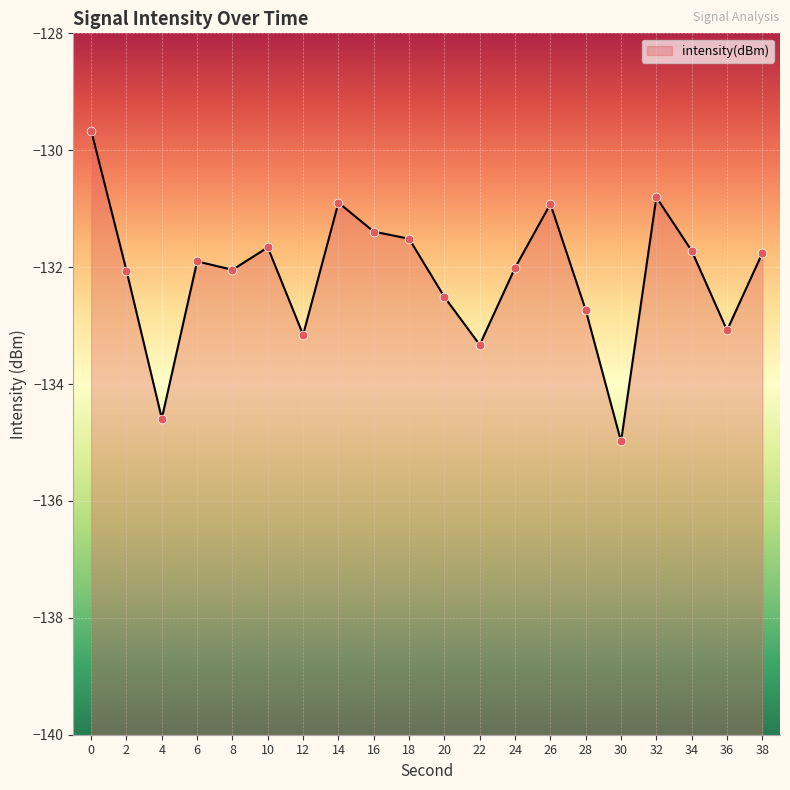

What is the change in value from 30 to 32?

+4.2